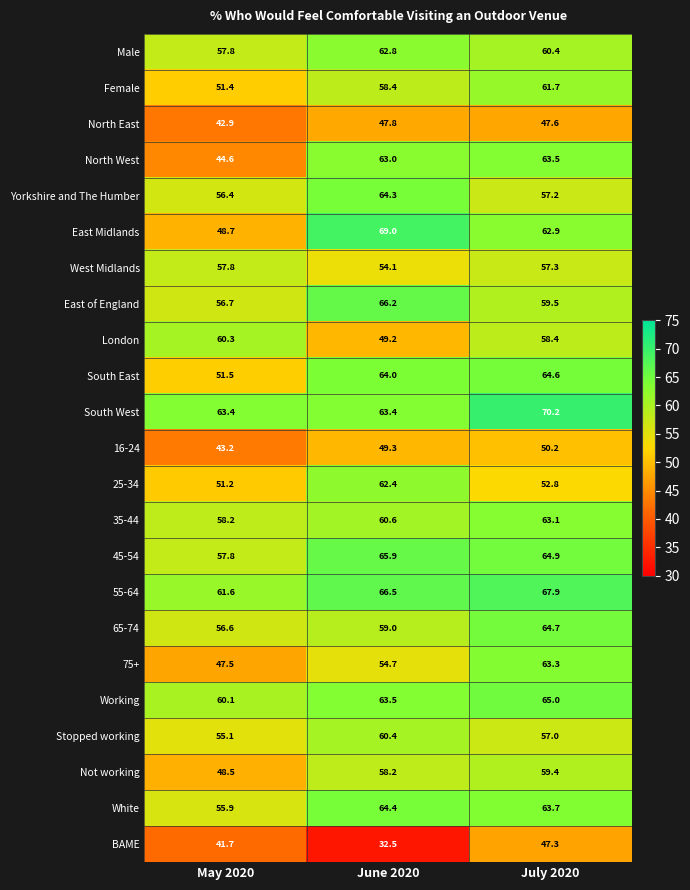

Rank the categories by 25-34 value from highest to lowest.

June 2020, July 2020, May 2020